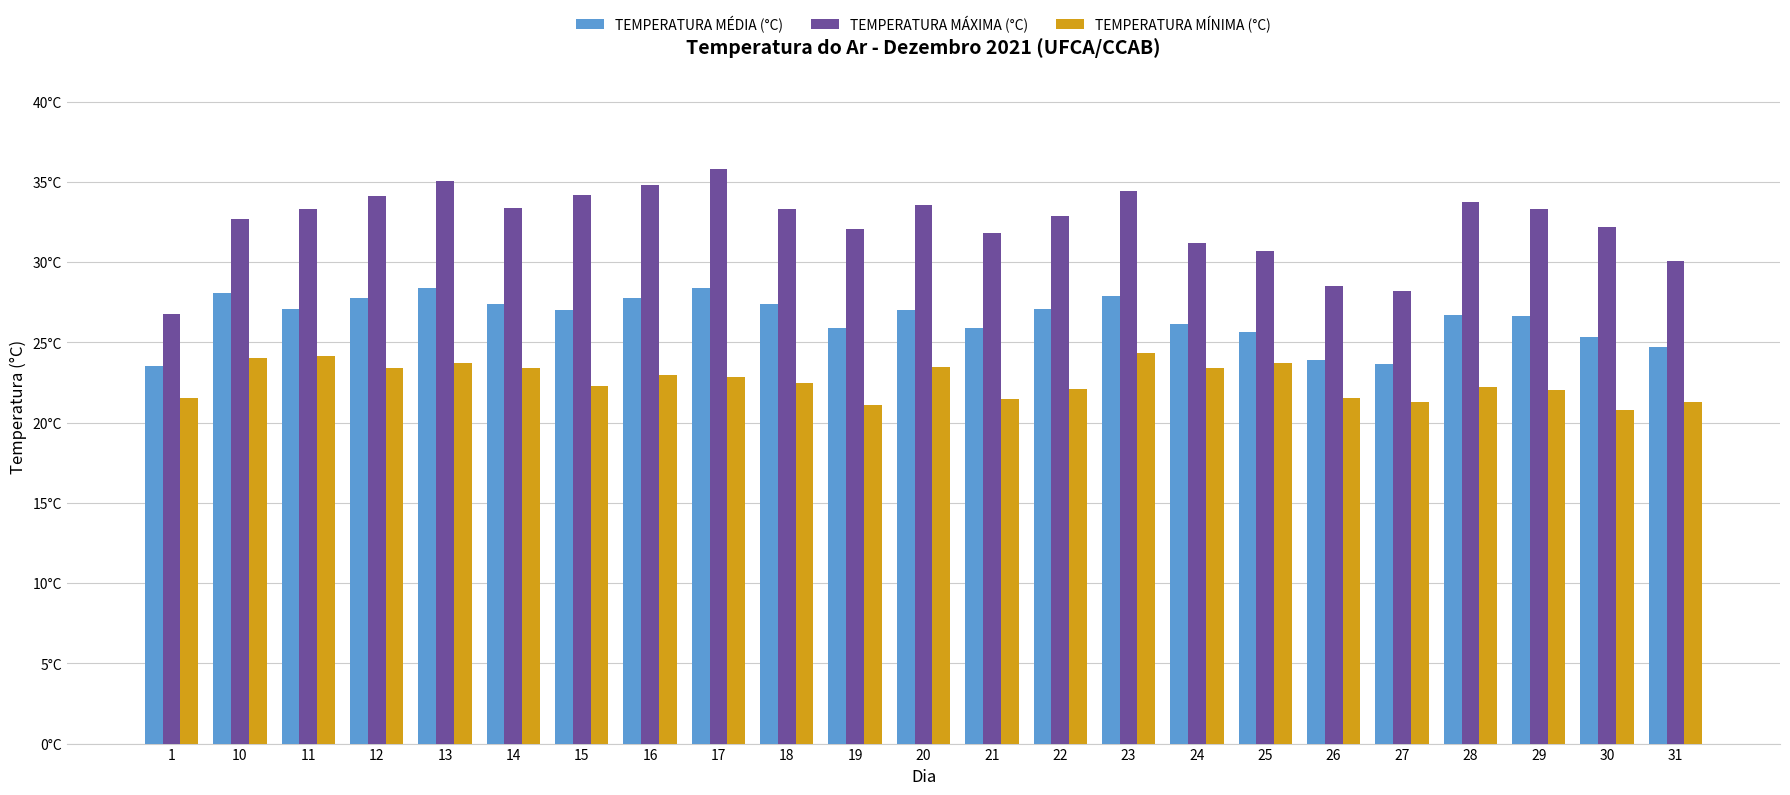

Are the bars horizontal?

No